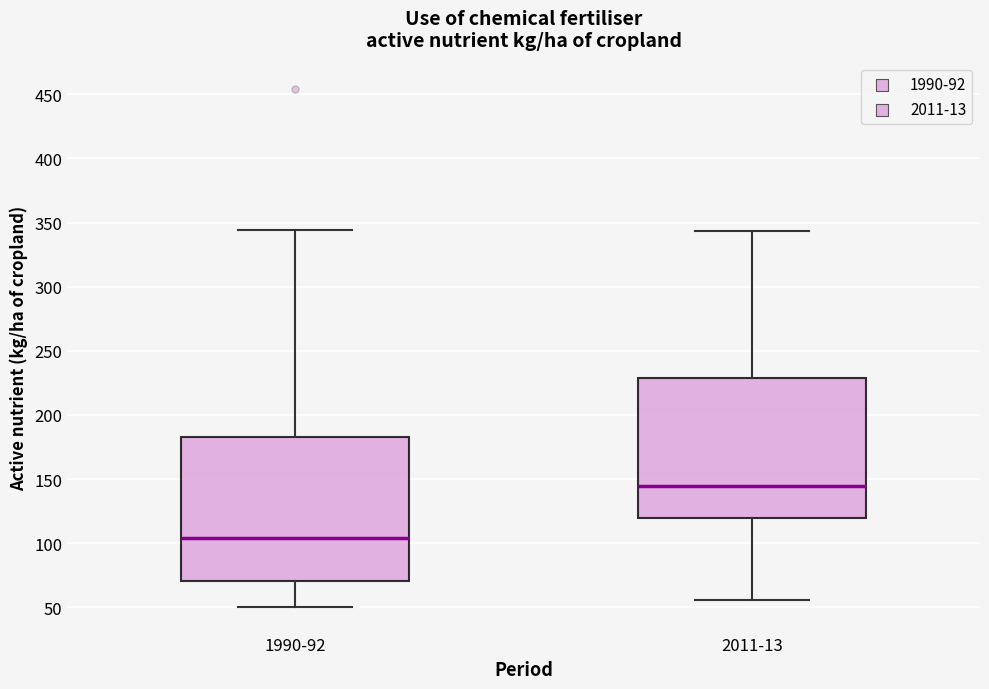

Which box's median line is the lowest?

1990-92